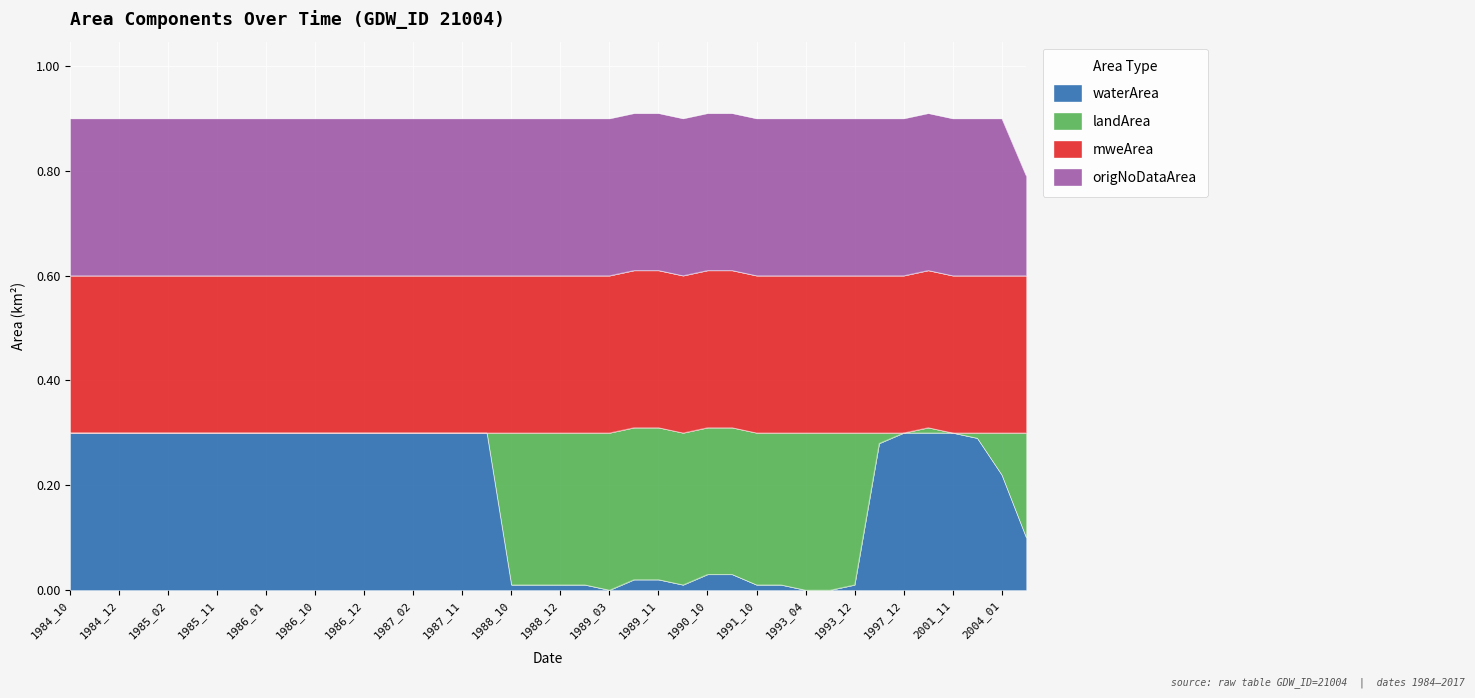

What is the total value across all series at 1986_12?

0.9